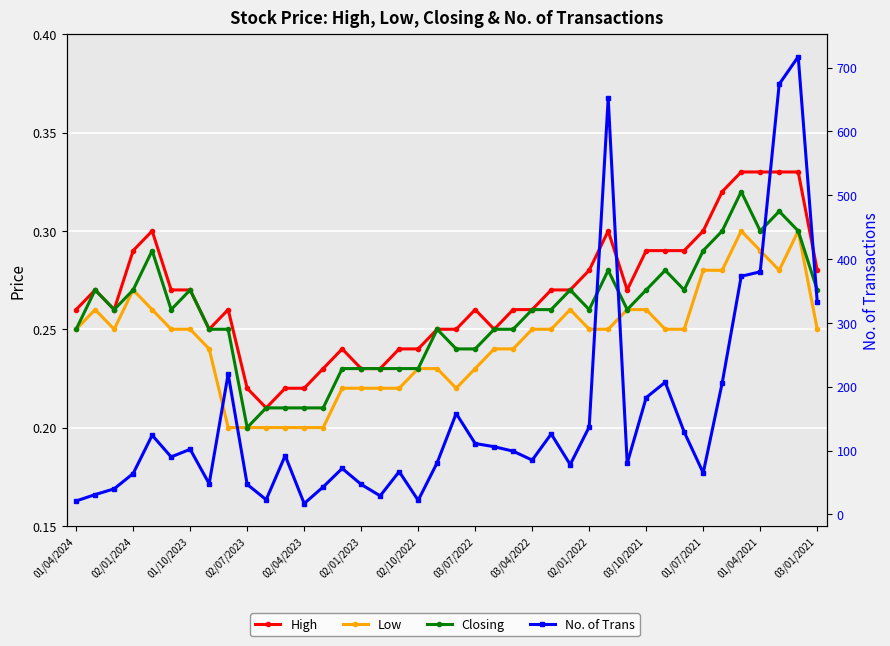

What position from the left is 02/01/2024?

2